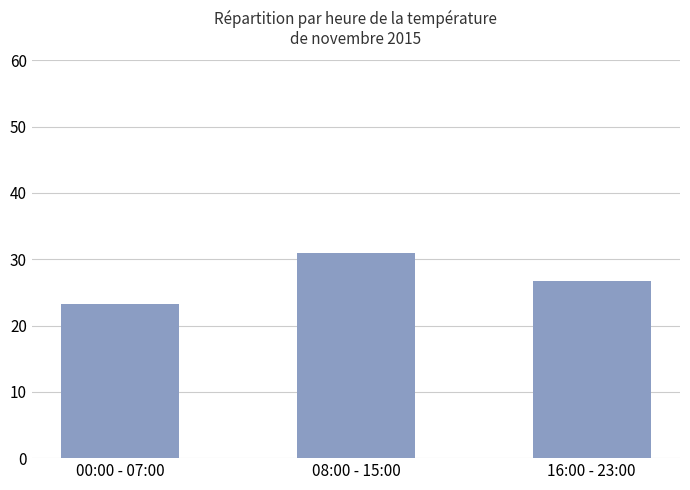

What is the difference between the values at 00:00 - 07:00 and 16:00 - 23:00?

3.4